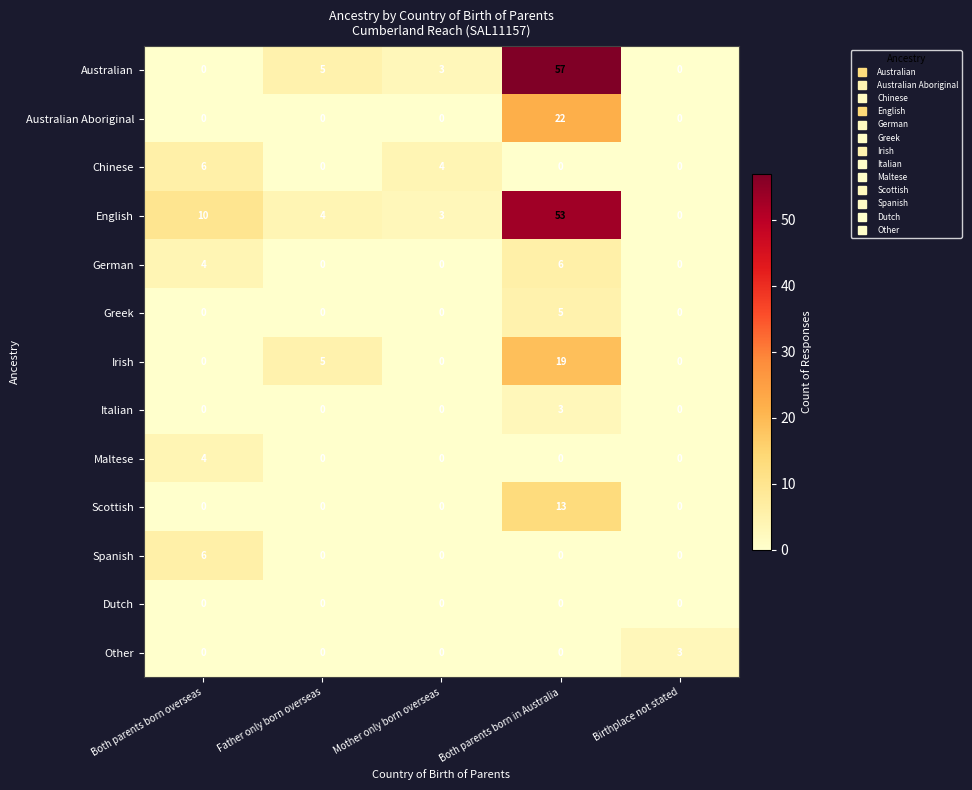

What is the difference between the maximum and minimum values in the Australian Aboriginal series?

22